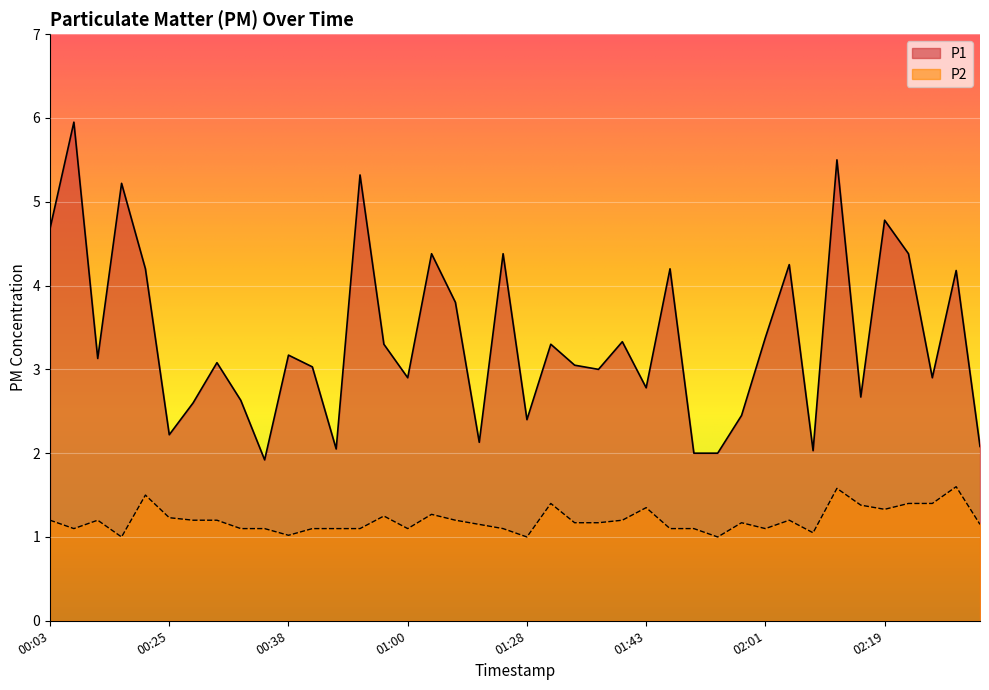

The value of P1 at 01:40 is 3.3. True or false?

True